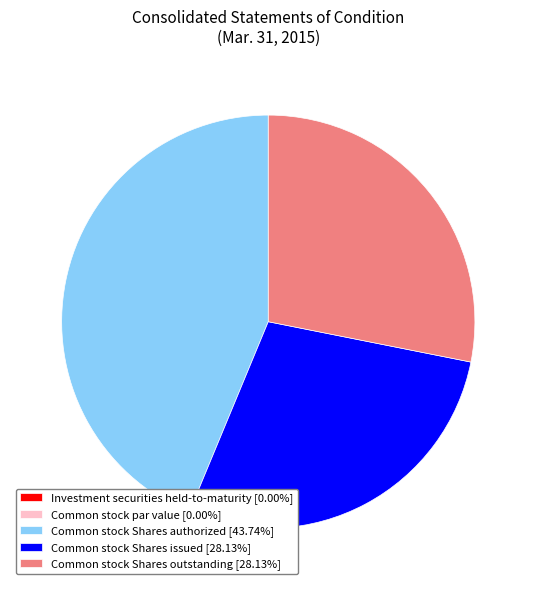

Does any single category account for the majority?

No